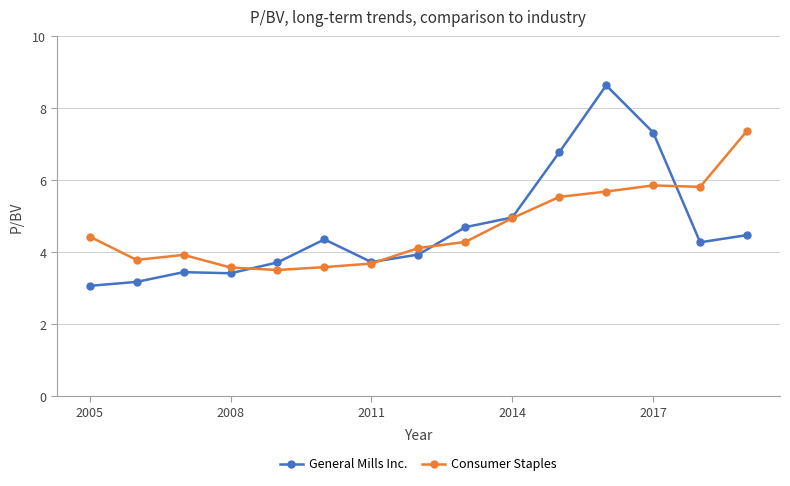

List the series in order of their peak value, highest first.

General Mills Inc., Consumer Staples